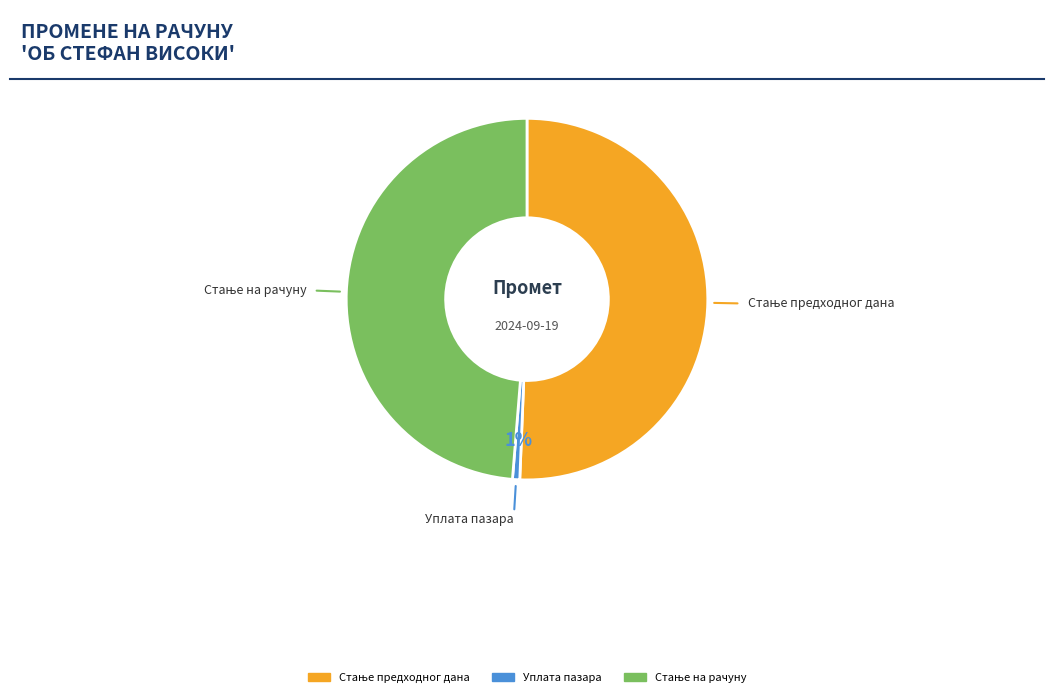

To the nearest percent, what percentage of the pie is Уплата пазара?

1%